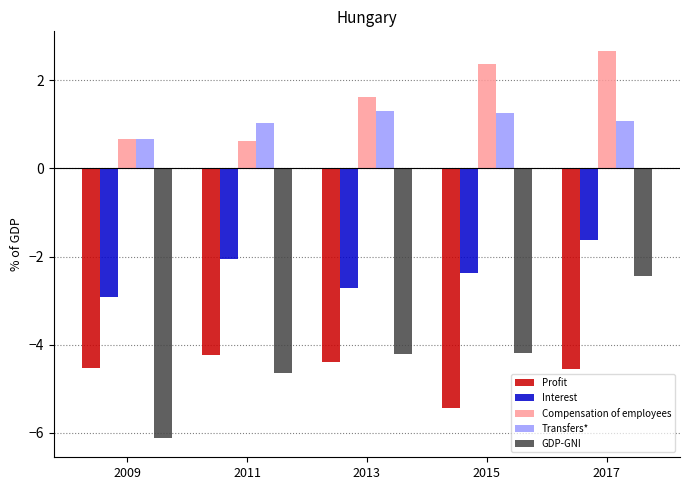

Is it true that Profit equals -4.2 at 2011?

True